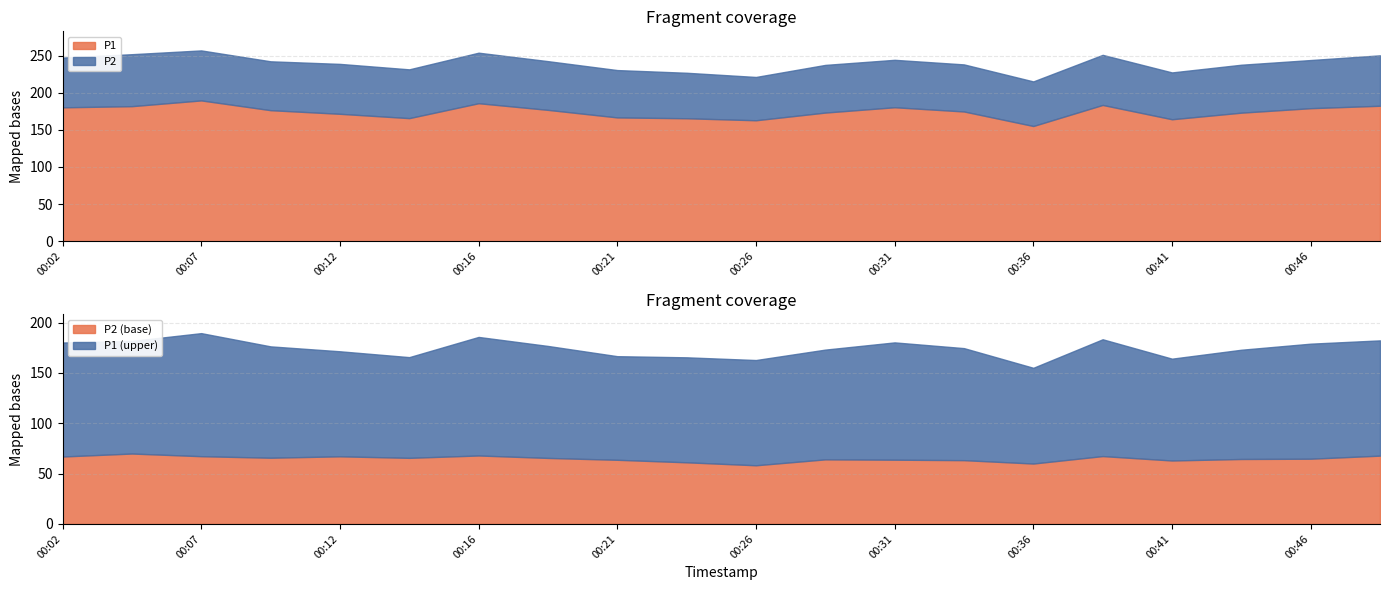

At how many categories does at least one series exceed 151?

20